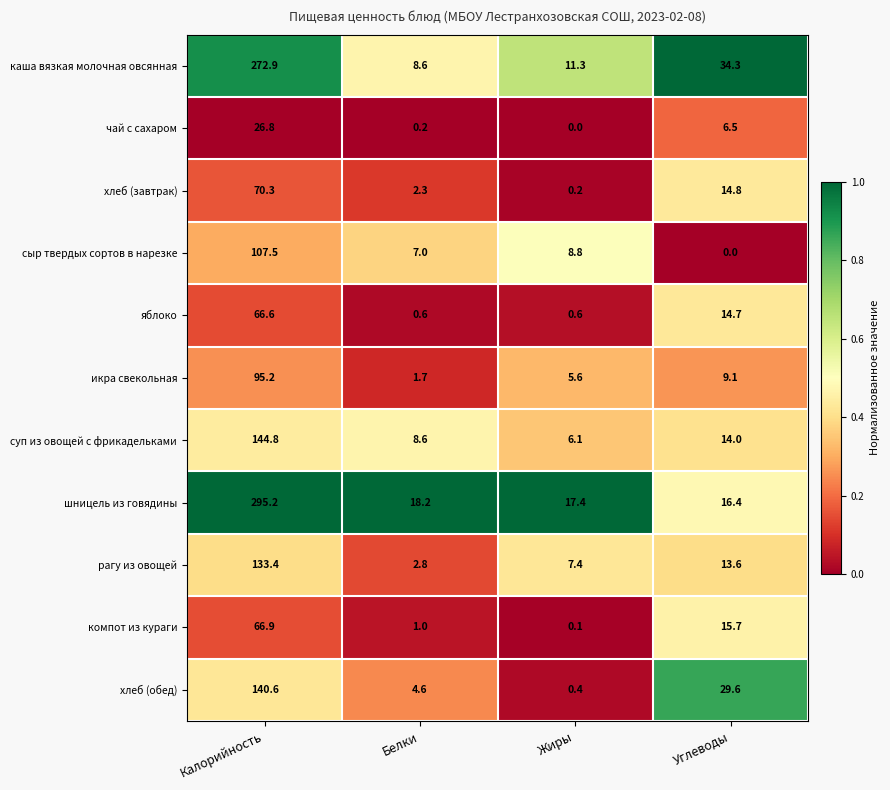

At Жиры, list the series in order from smallest to largest.

чай с сахаром, компот из кураги, хлеб (завтрак), хлеб (обед), яблоко, икра свекольная, суп из овощей с фрикадельками, рагу из овощей, сыр твердых сортов в нарезке, каша вязкая молочная овсянная, шницель из говядины